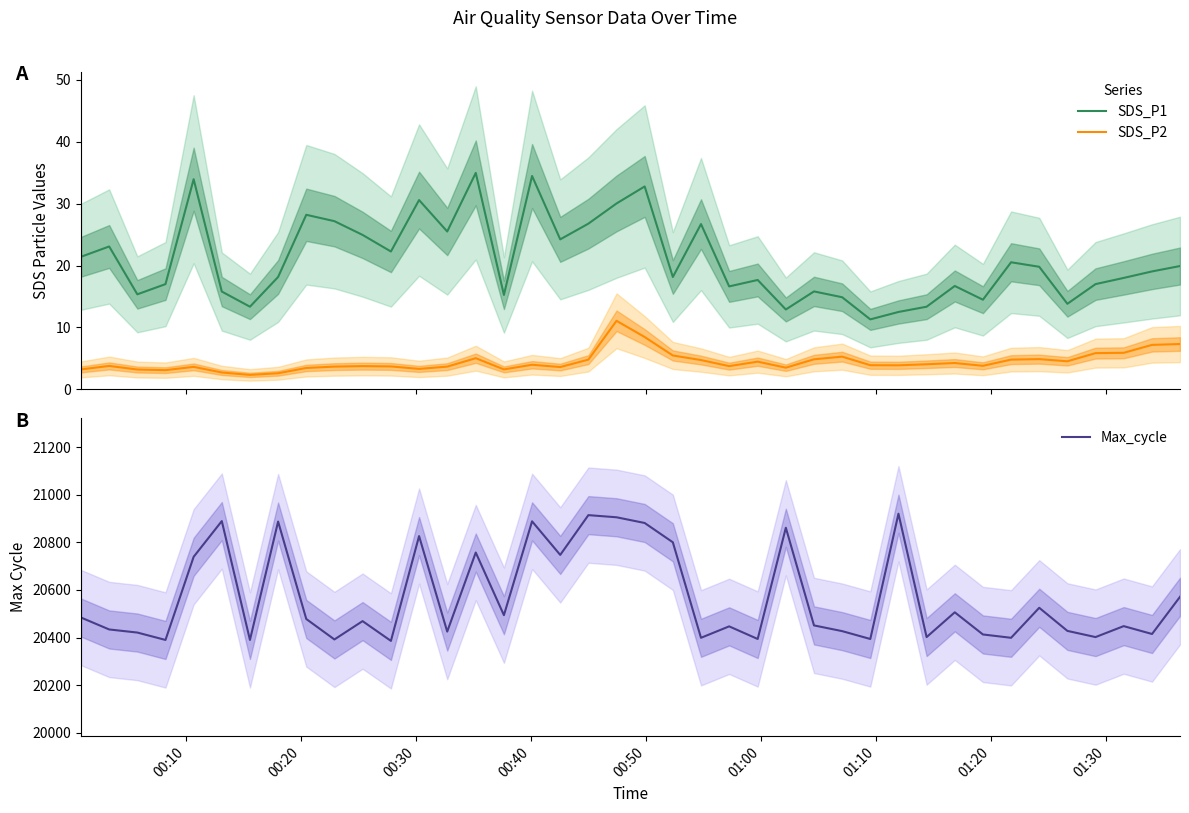

What is the lowest value of the SDS_P1 series?

11.3